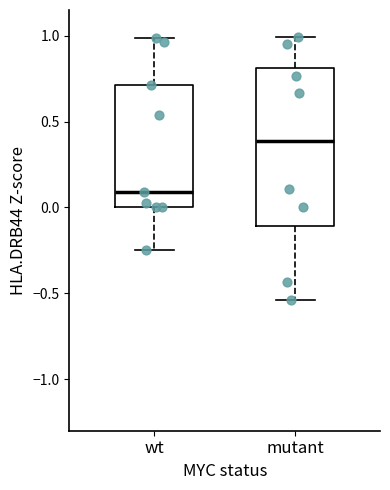

Reading left to right, read every box against the y-axis: the position of its median line, the range the box covers, and the ends of its whiskers. The values are not printed on the chart, so give them approximately, as read against the axis.

wt: median 0.10, box 0.00 to 0.70, whiskers -0.25 to 1.00
mutant: median 0.40, box -0.10 to 0.80, whiskers -0.55 to 1.00